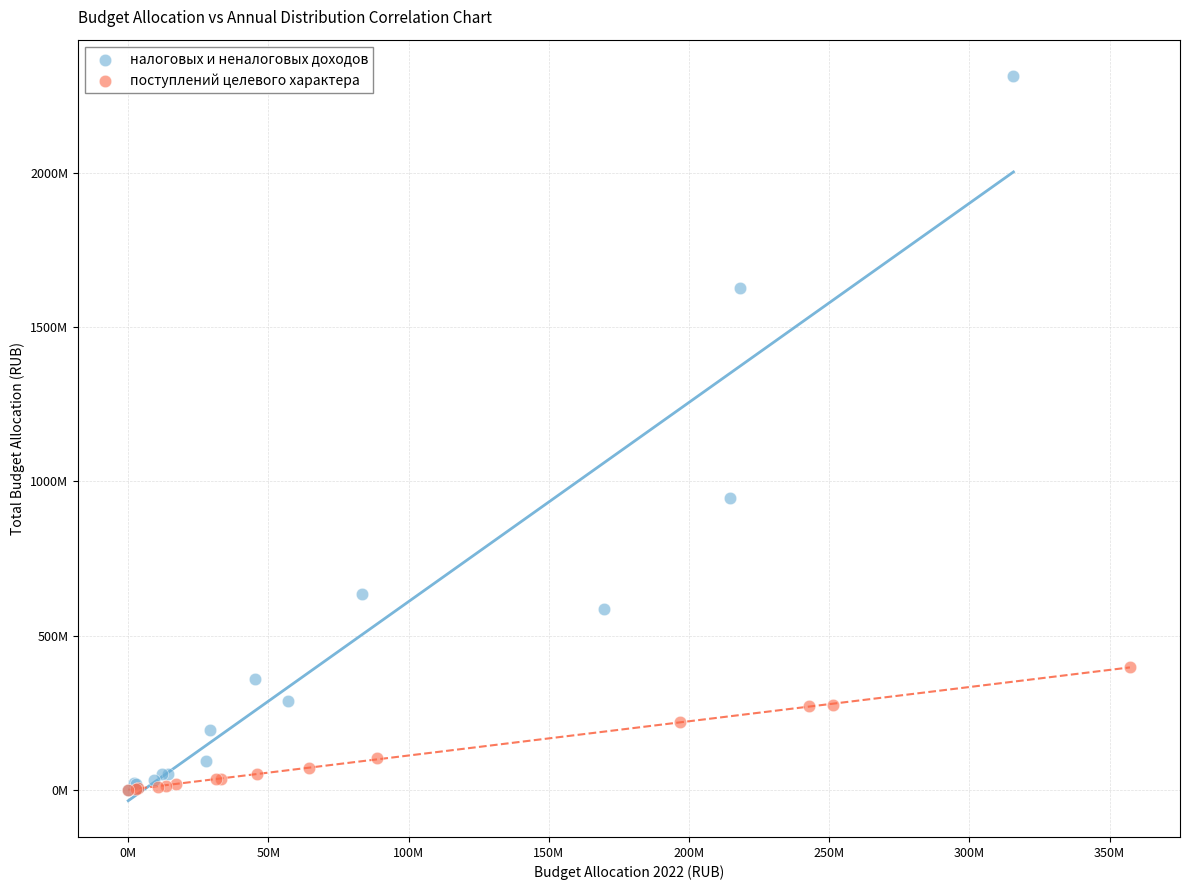

Which series has the largest Y range (max minus min)?

налоговых и неналоговых доходов